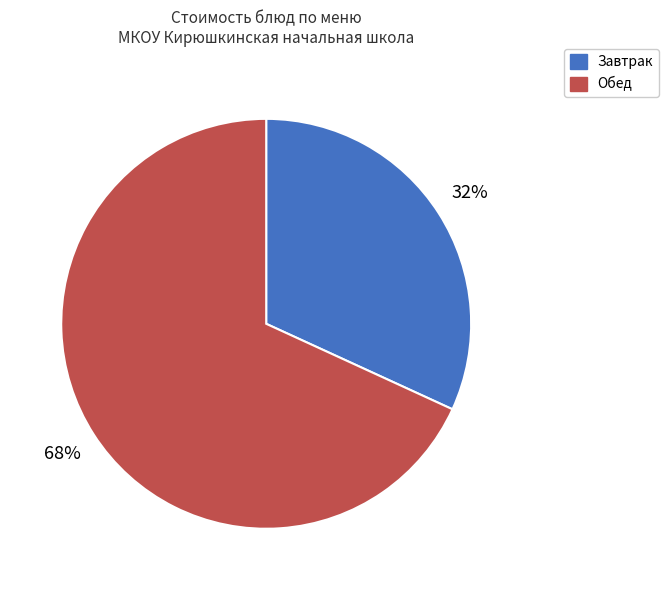

To the nearest percent, what is the average slice percentage?

50%